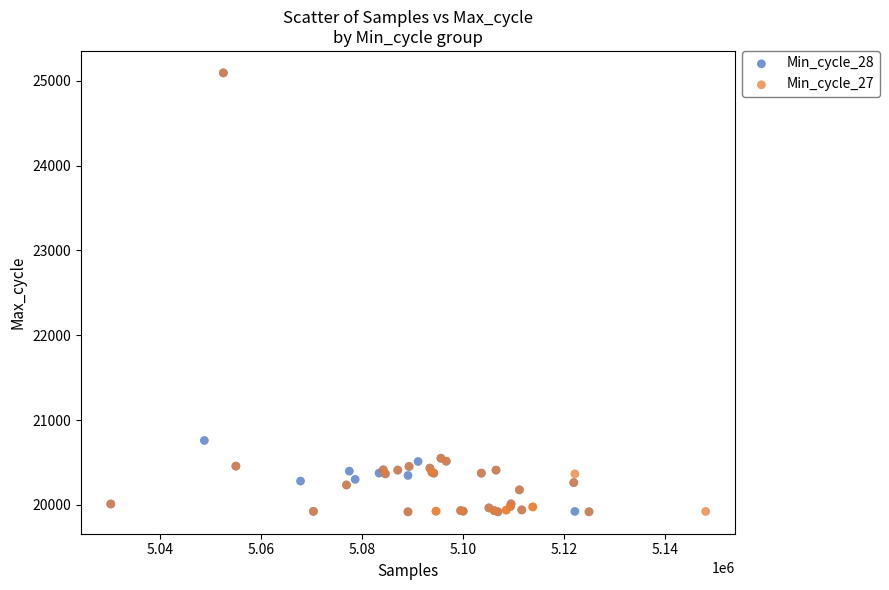

What are all the series names shown in the legend?

Min_cycle_28, Min_cycle_27